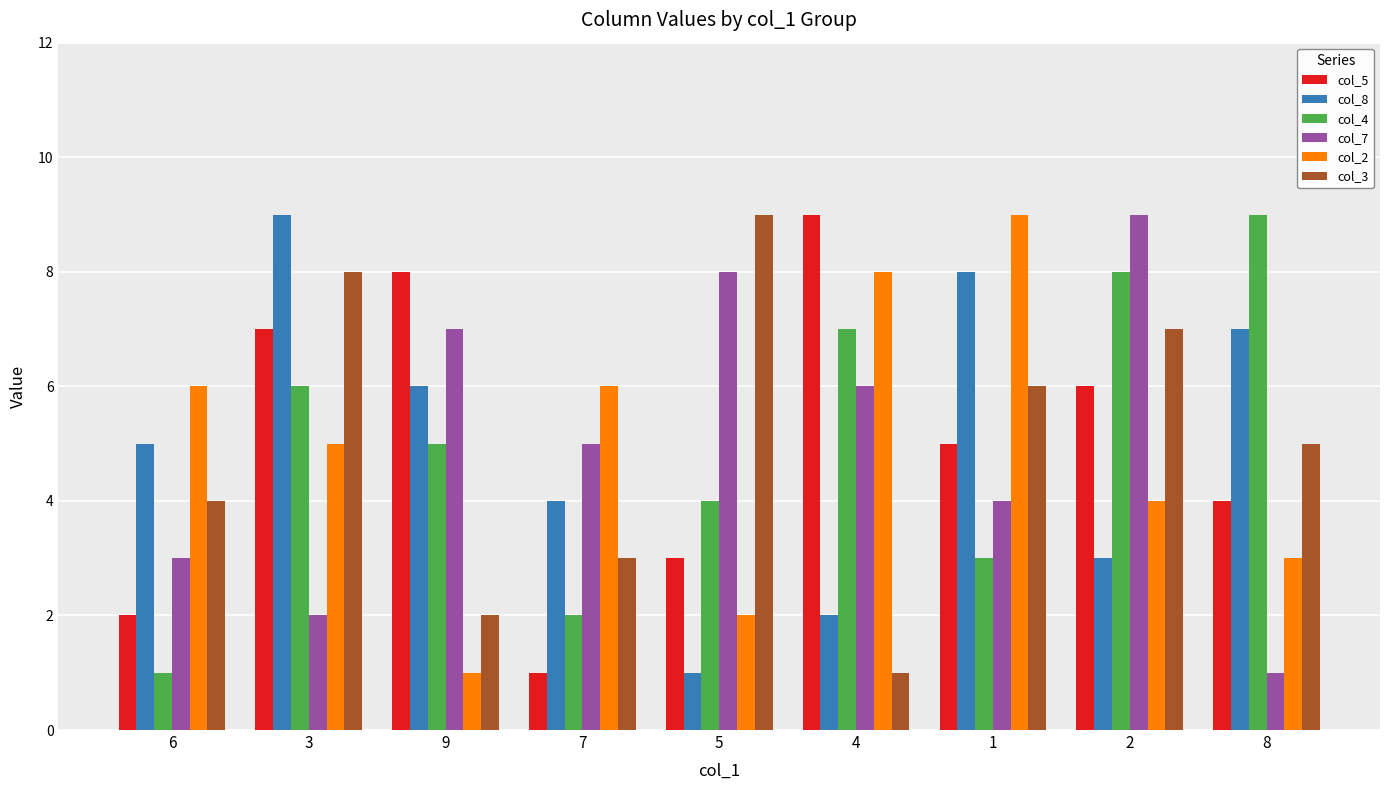

What are all the series names shown in the legend?

col_5, col_8, col_4, col_7, col_2, col_3